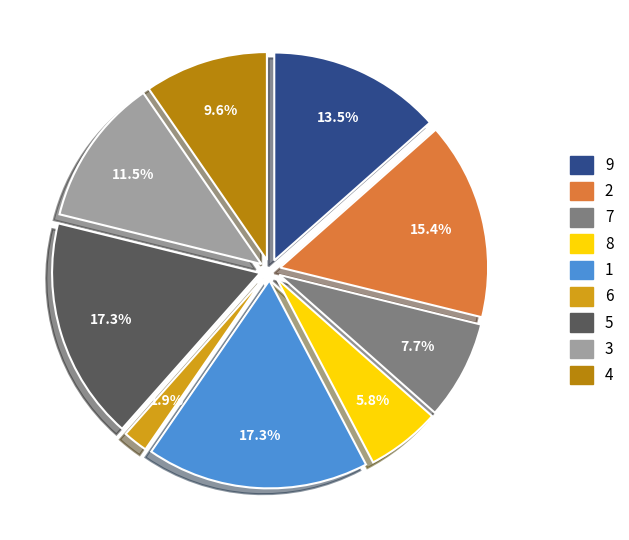

What percentage do 2 and 1 together represent?

32.7%